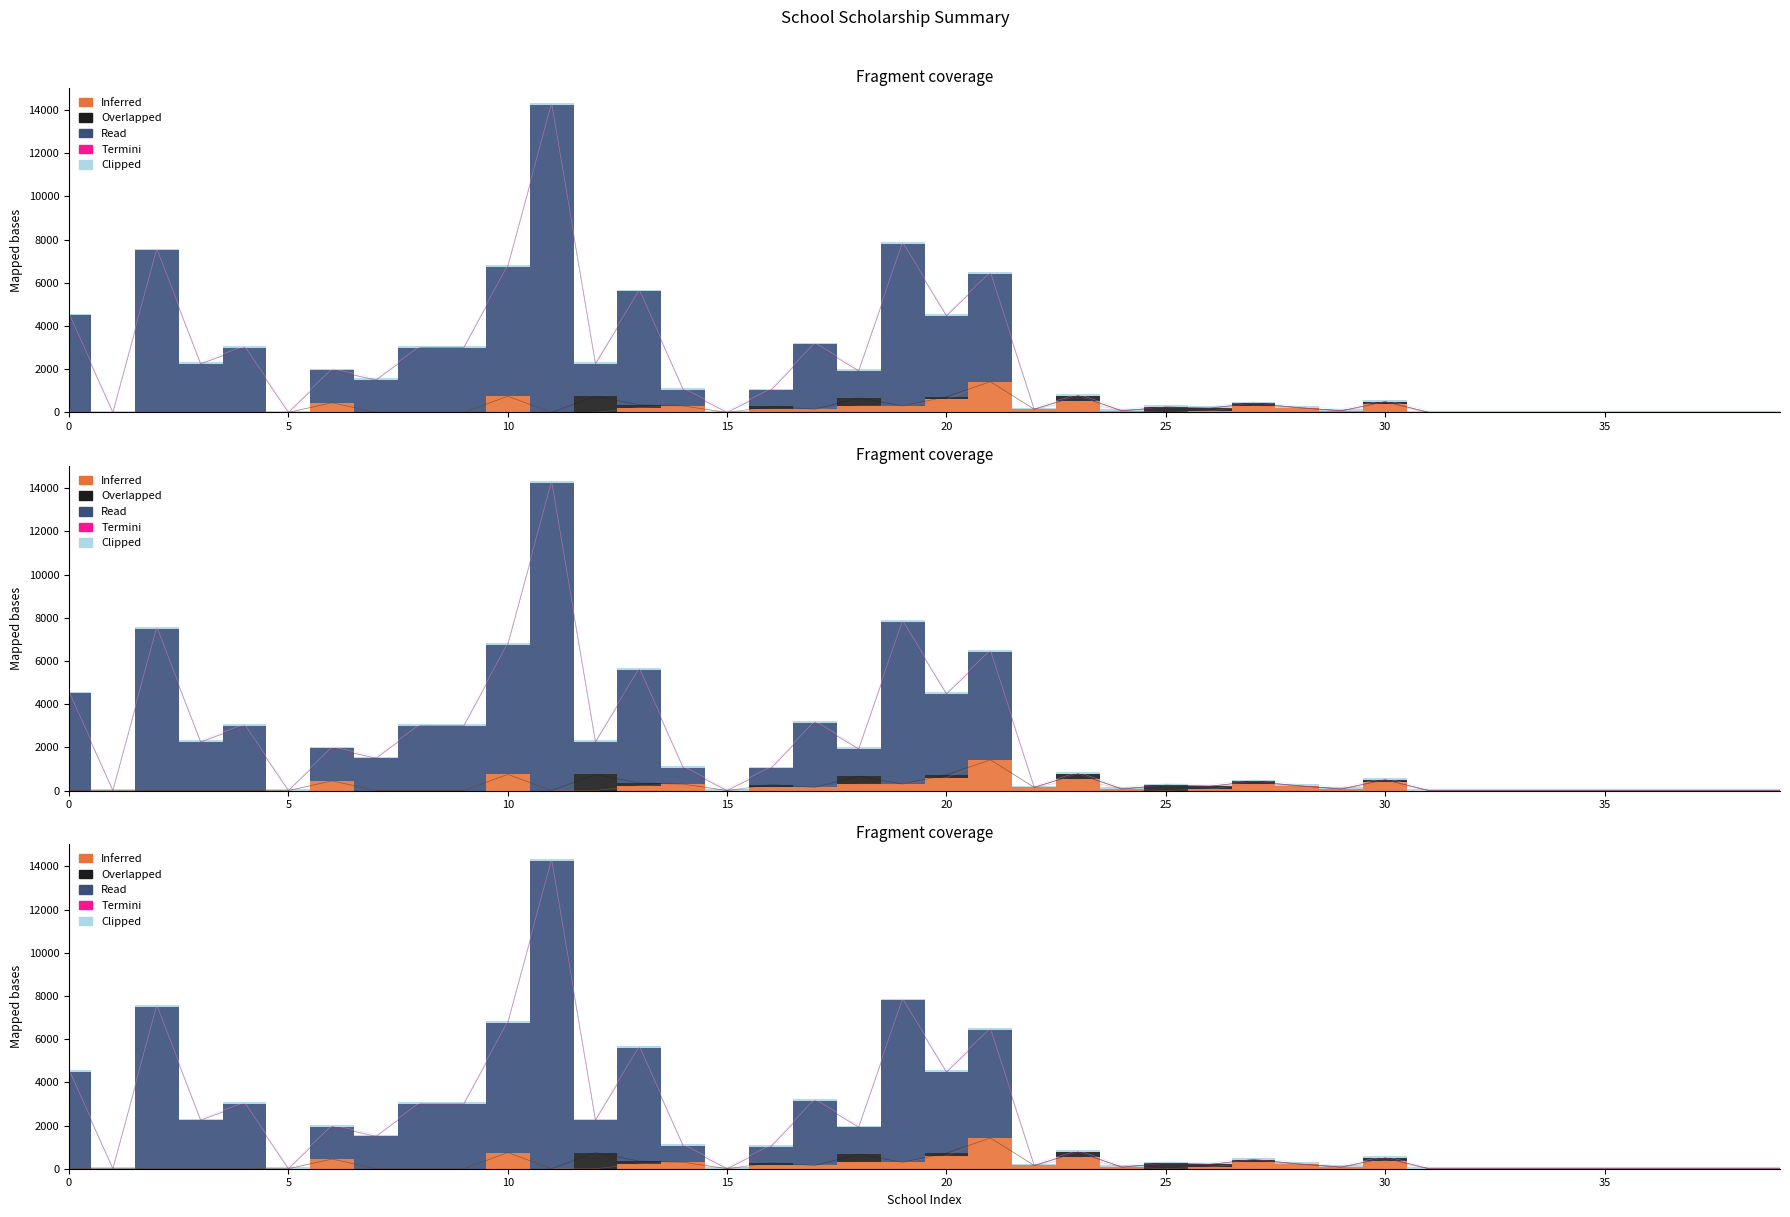

True or false: Clipped has more than 0 interior local peaks.

False